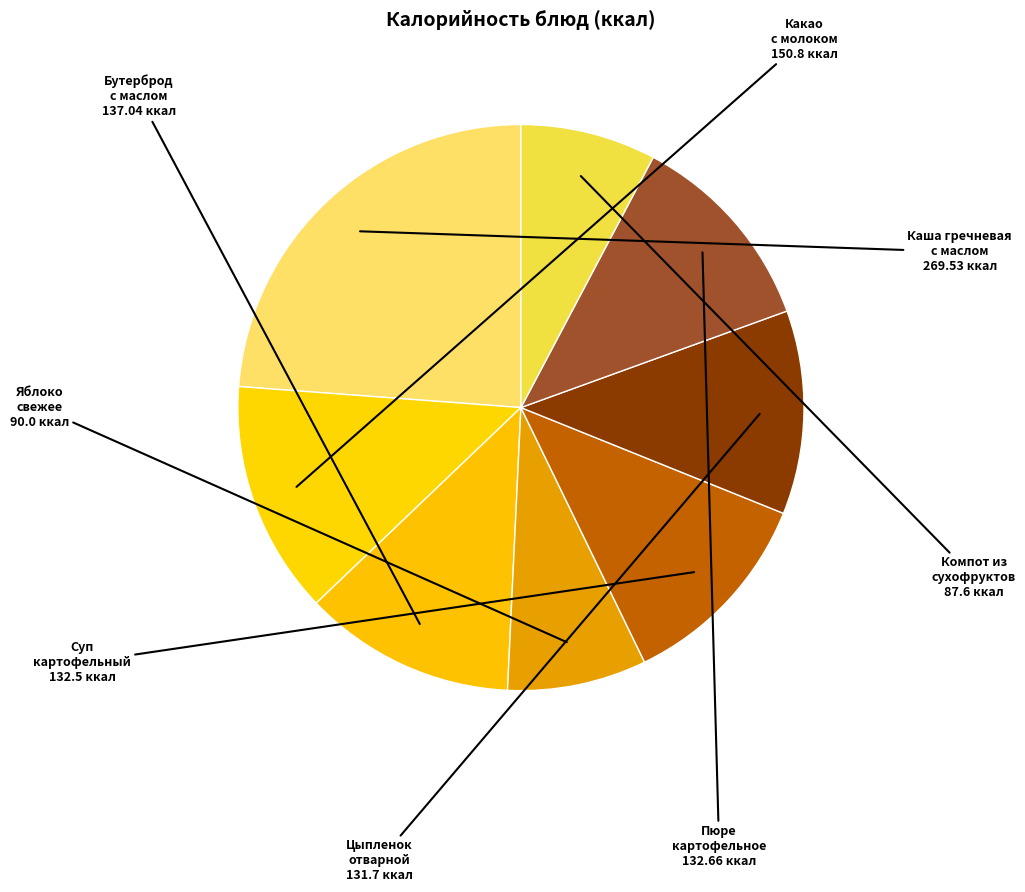

How many segments does this pie chart have?

8